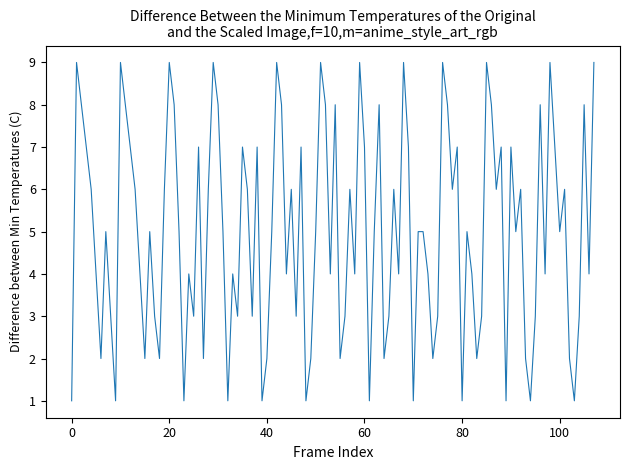

What is the difference between the maximum and minimum values?

8